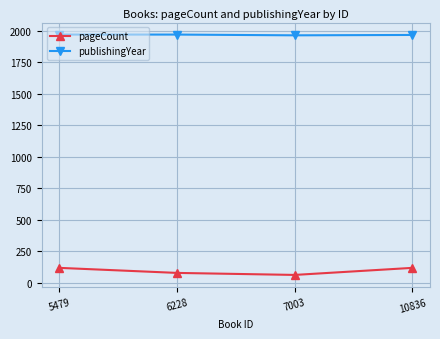

True or false: publishingYear has more than 1 points higher than both neighbors.

False